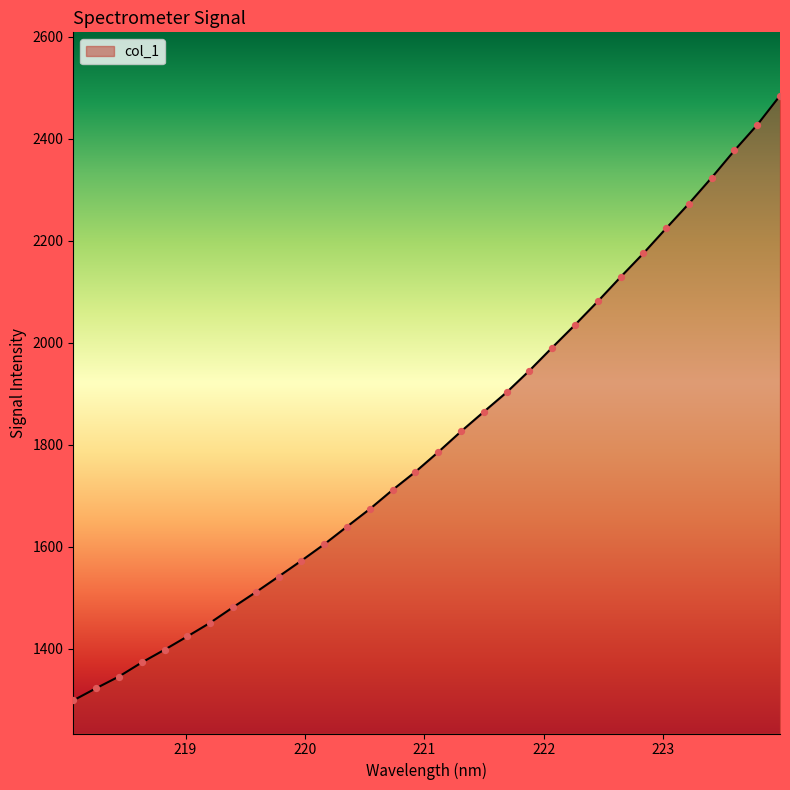

What is the maximum value shown in the chart?

2484.5